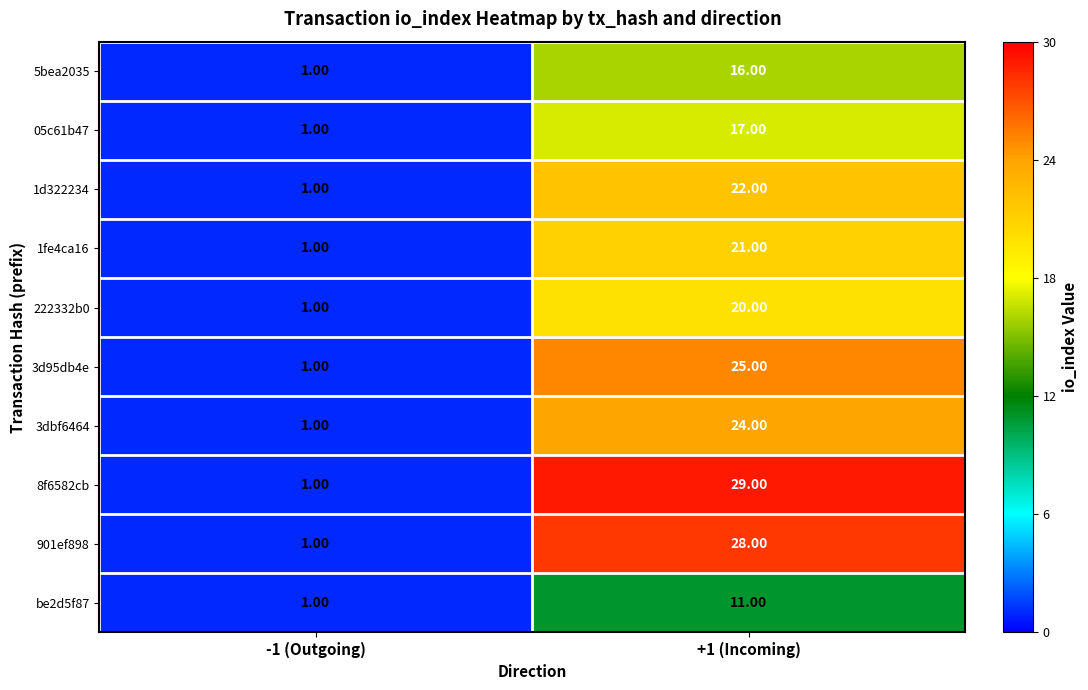

What is the sum of the 05c61b47 values at -1 (Outgoing) and +1 (Incoming)?

18